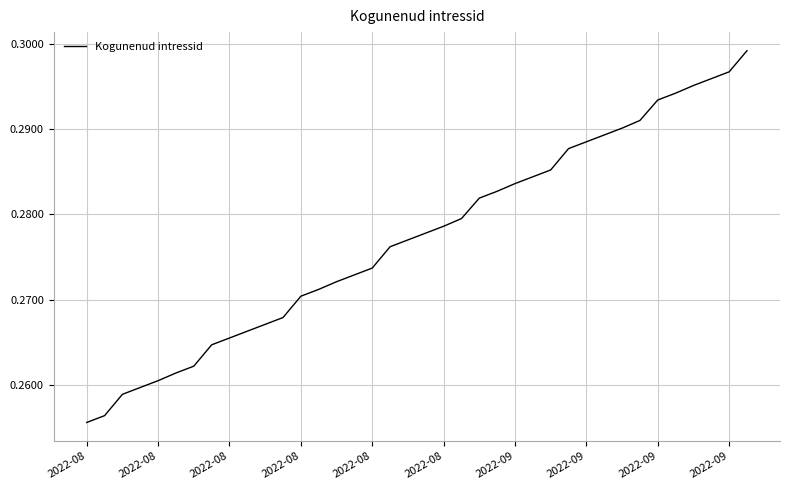

Count the number of data series in this chart.

1